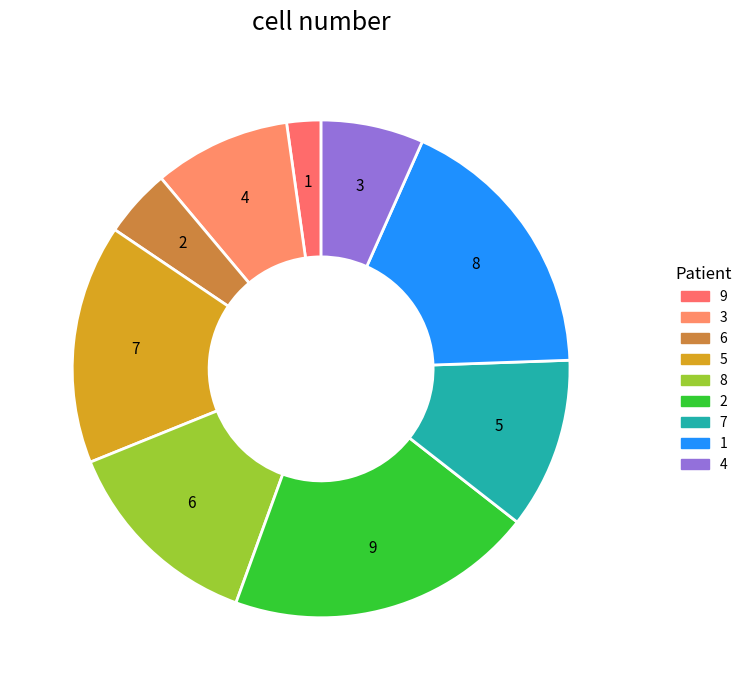

How many segments does this pie chart have?

9